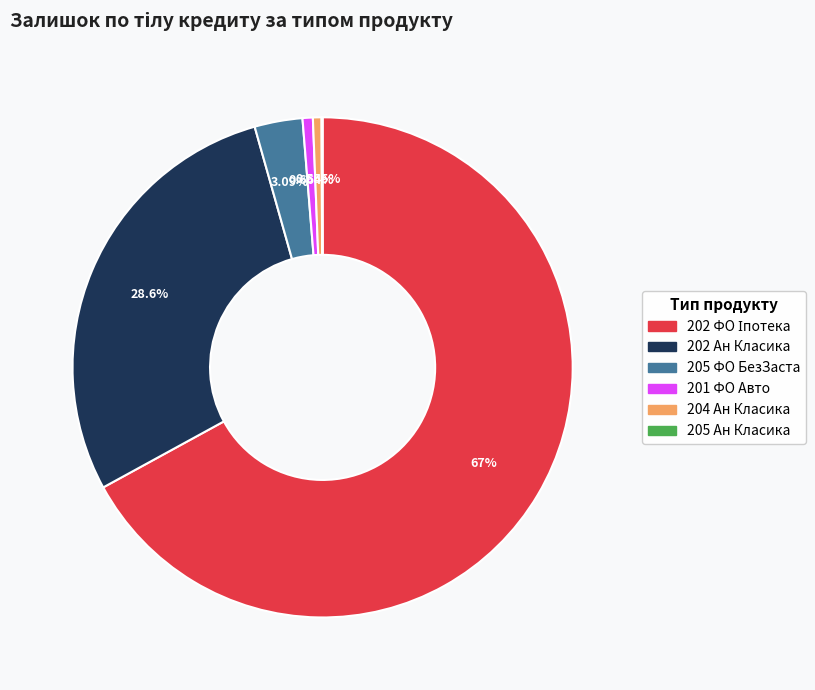

Is there any slice that represents more than half of the pie?

Yes